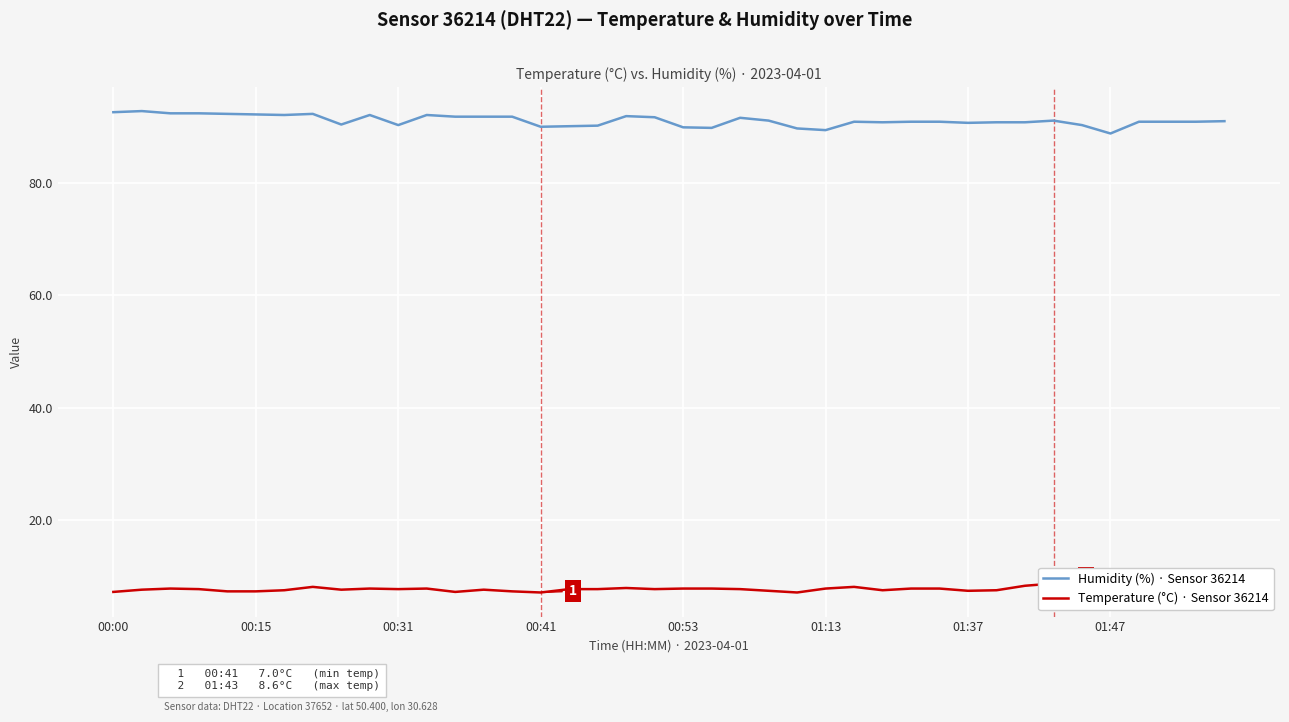

What is the maximum value for Humidity (%) · Sensor 36214?

92.9